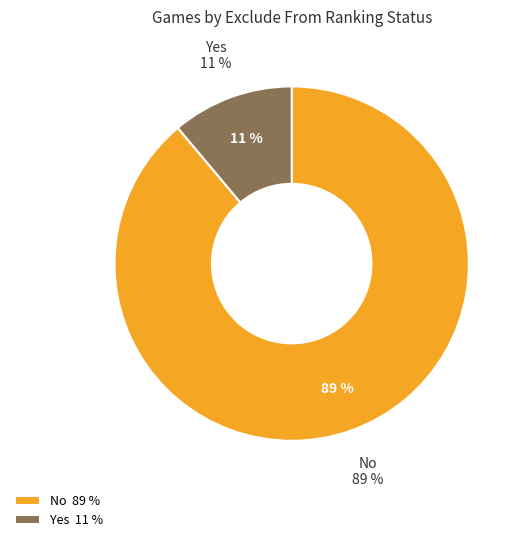

Rank the categories by value from lowest to highest.

Yes, No